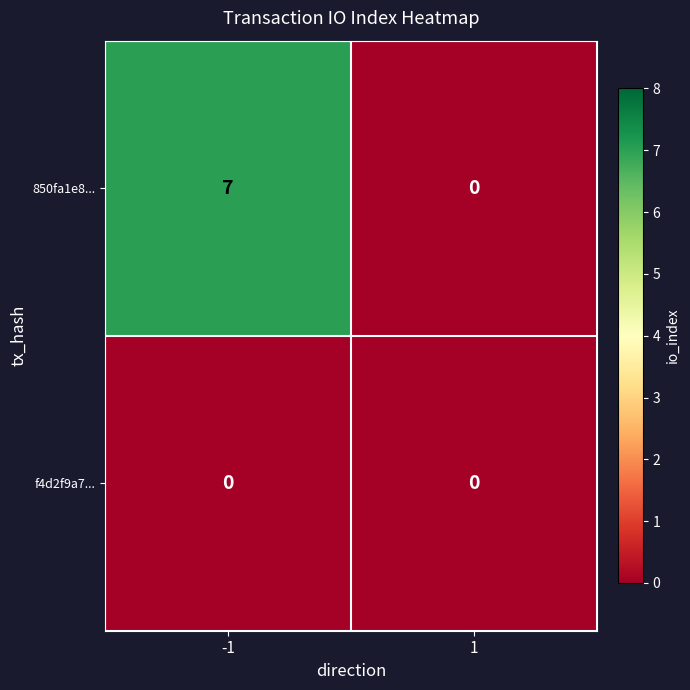

The value of 850fa1e8... at 1 is -5. True or false?

False